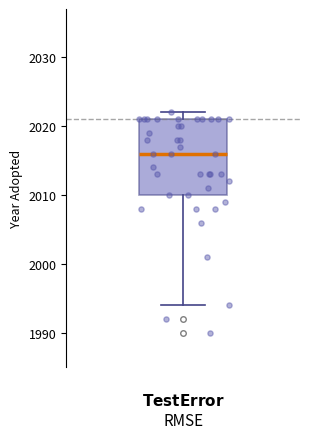

Where is the upper edge of the box on the y-axis? The values are not printed on the chart, so give them approximately, as read against the axis.

2021